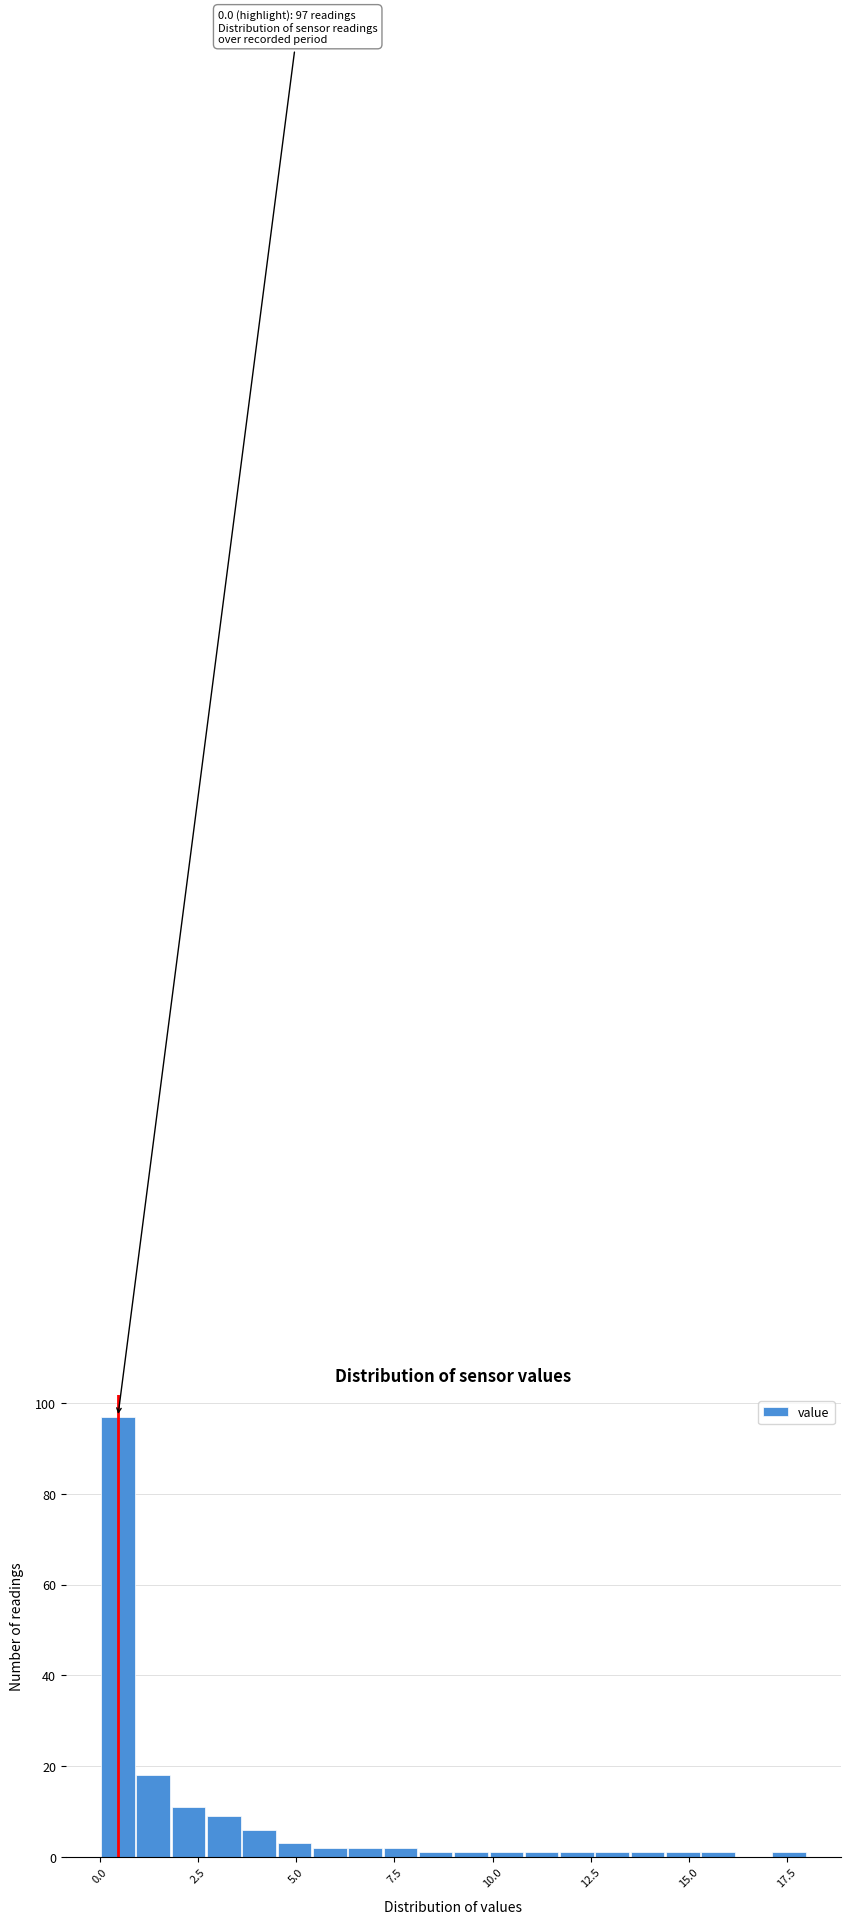

Read against the x-axis, roughly where is the centre of the tallest bar?

0.5